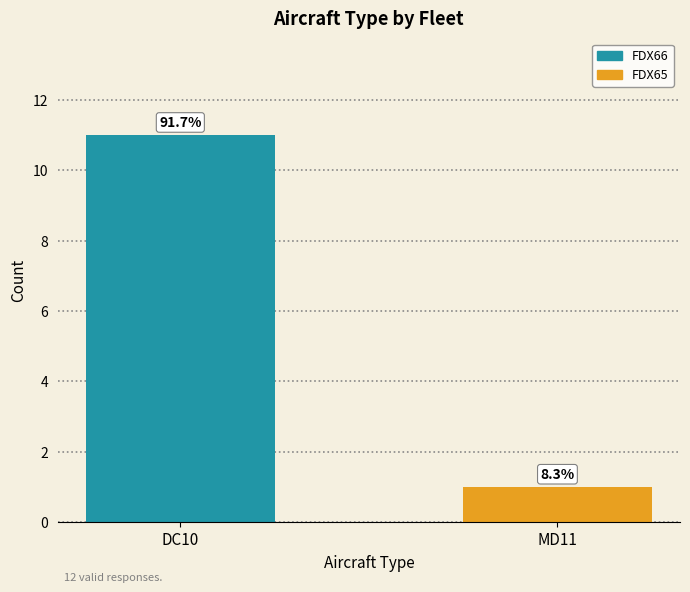

Are the bars horizontal?

No